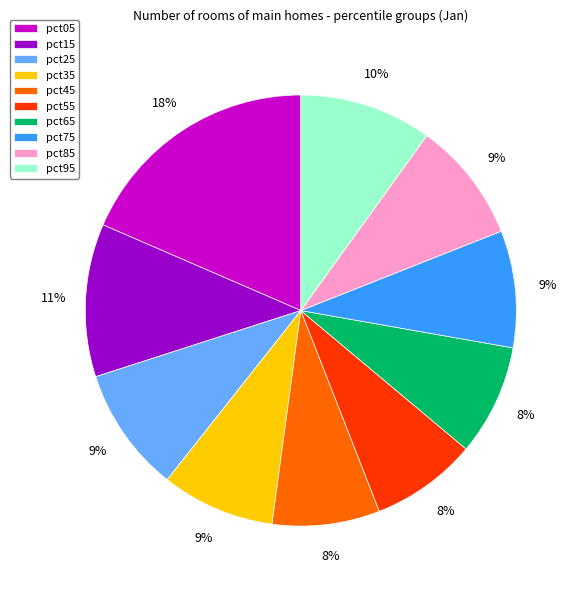

Which category has the biggest portion of the pie?

pct05